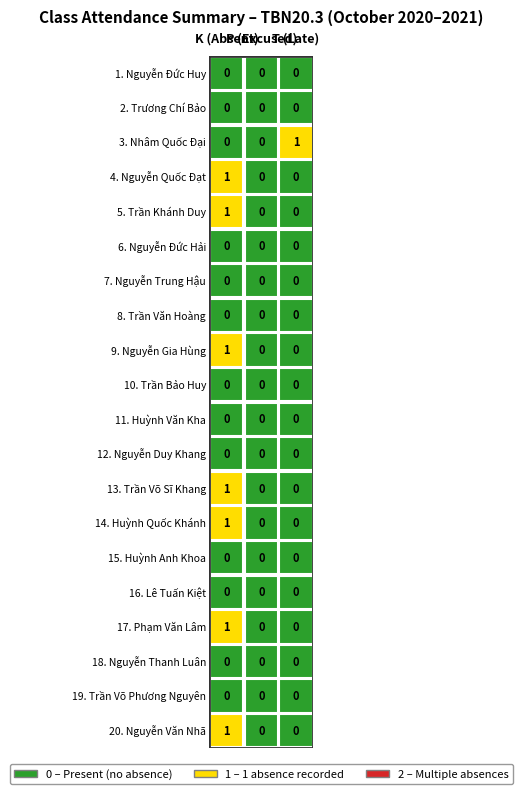

Which series has the widest spread of values?

Nhâm Quốc Đại